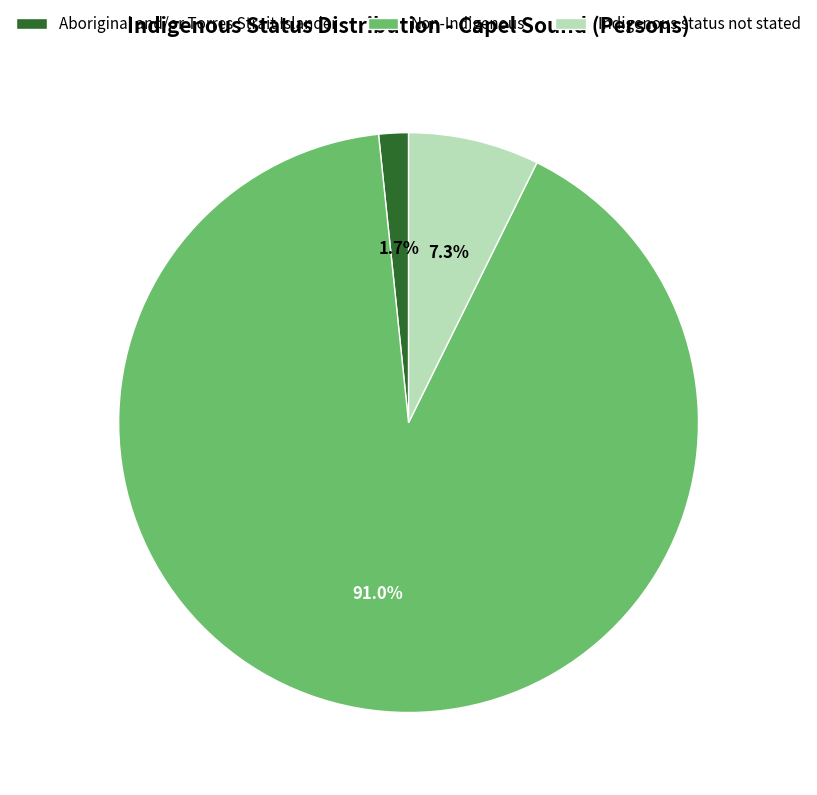

Rank the categories by value from highest to lowest.

Non-Indigenous, Indigenous status not stated, Aboriginal and/or Torres Strait Islander